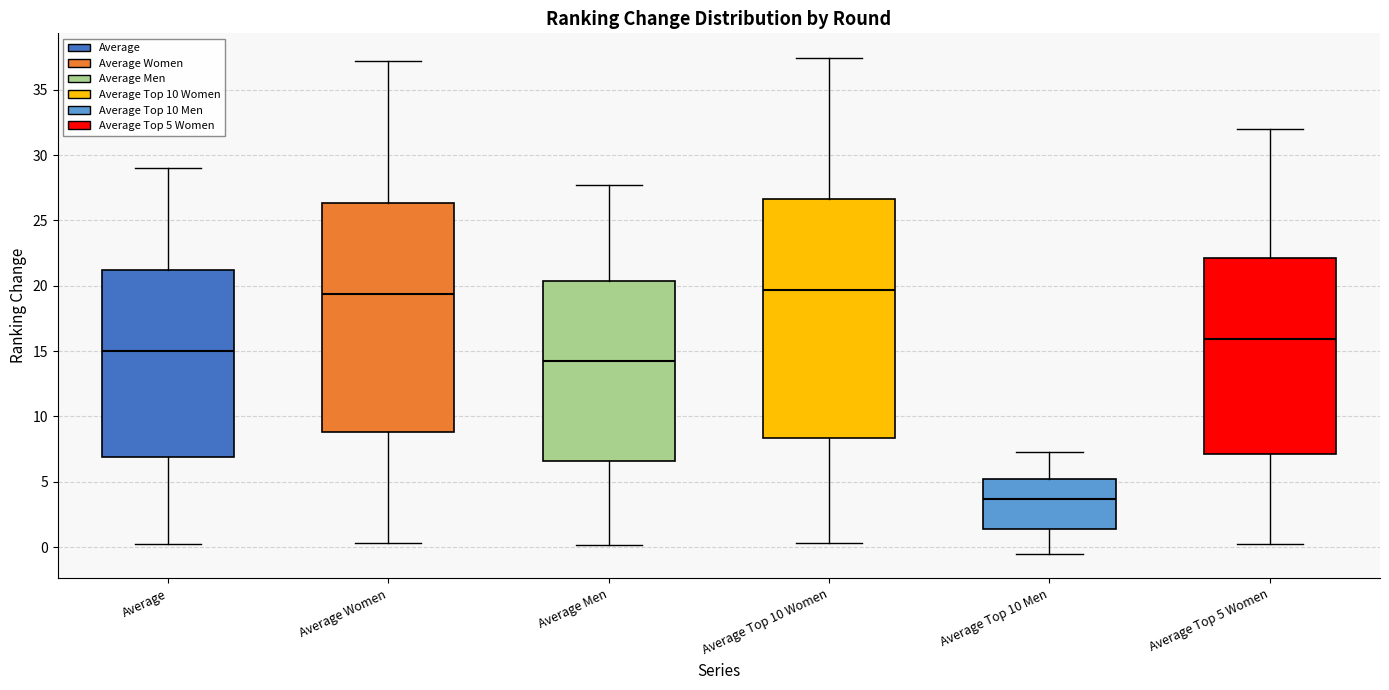

Which box's median line is the lowest?

Average Top 10 Men